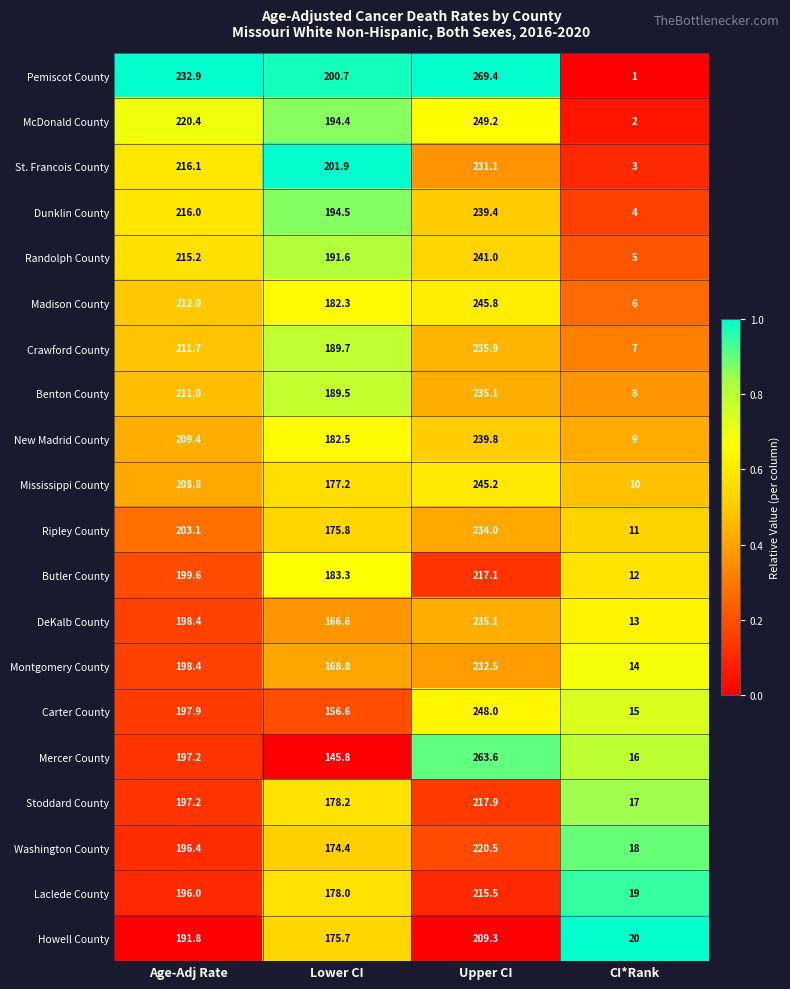

Where is Mercer County nearest to the value 139?

Lower CI